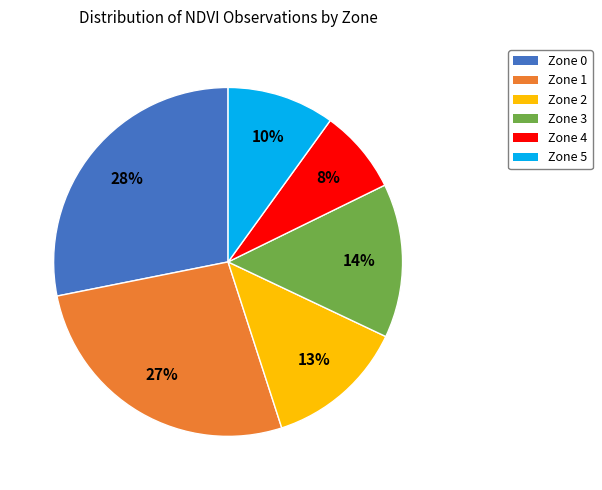

Between Zone 2 and Zone 4, which is larger?

Zone 2